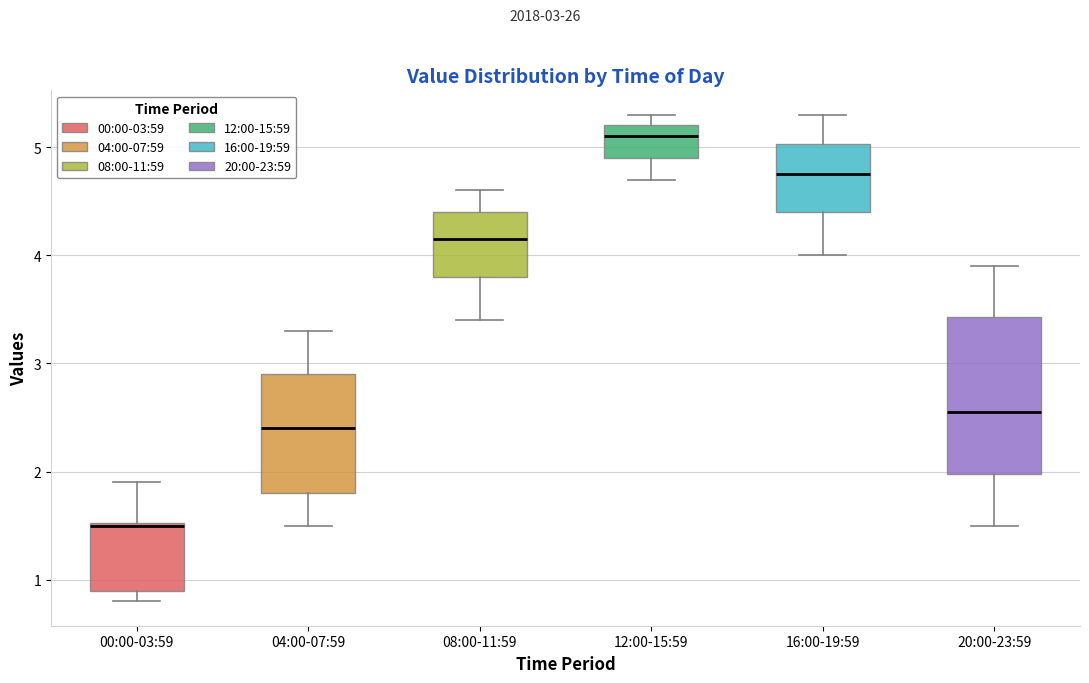

Reading left to right, transcribe this box plot: for each box, give where its median line is, the range the box spans, and where its two whiskers end, as read against the y-axis. The values are not printed on the chart, so give them approximately, as read against the axis.

00:00-03:59: median 1.5, box 0.9 to 1.5, whiskers 0.8 to 1.9
04:00-07:59: median 2.4, box 1.8 to 2.9, whiskers 1.5 to 3.3
08:00-11:59: median 4.2, box 3.8 to 4.4, whiskers 3.4 to 4.6
12:00-15:59: median 5.1, box 4.9 to 5.2, whiskers 4.7 to 5.3
16:00-19:59: median 4.8, box 4.4 to 5.0, whiskers 4.0 to 5.3
20:00-23:59: median 2.6, box 2.0 to 3.4, whiskers 1.5 to 3.9